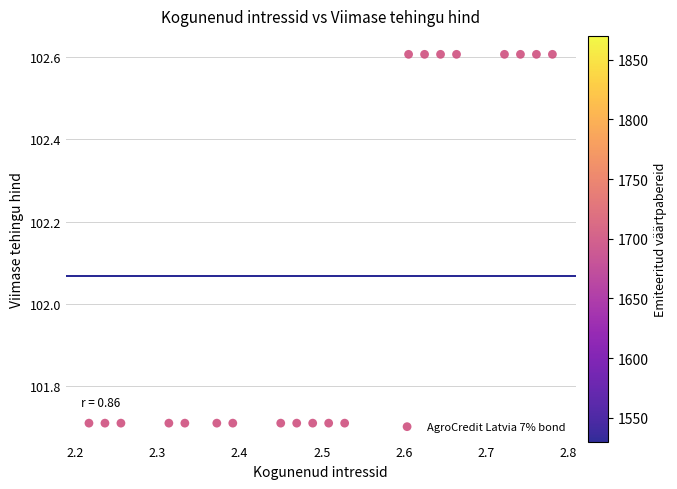

What is the range of X values (max minus min)?

0.6